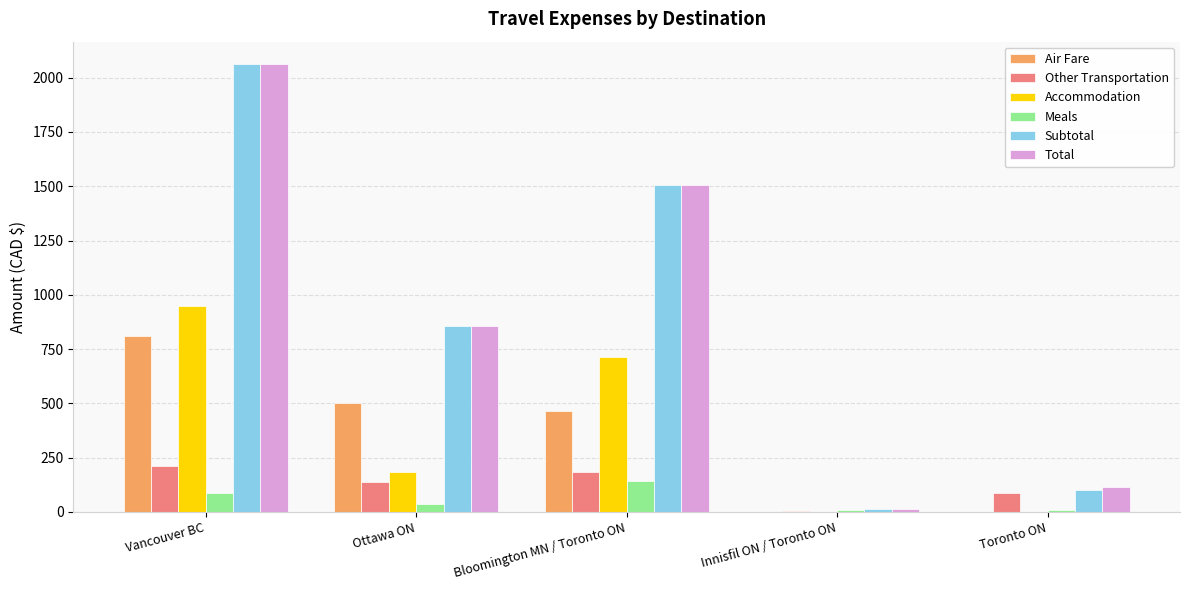

At which category is the sum across all series the highest?

Vancouver BC